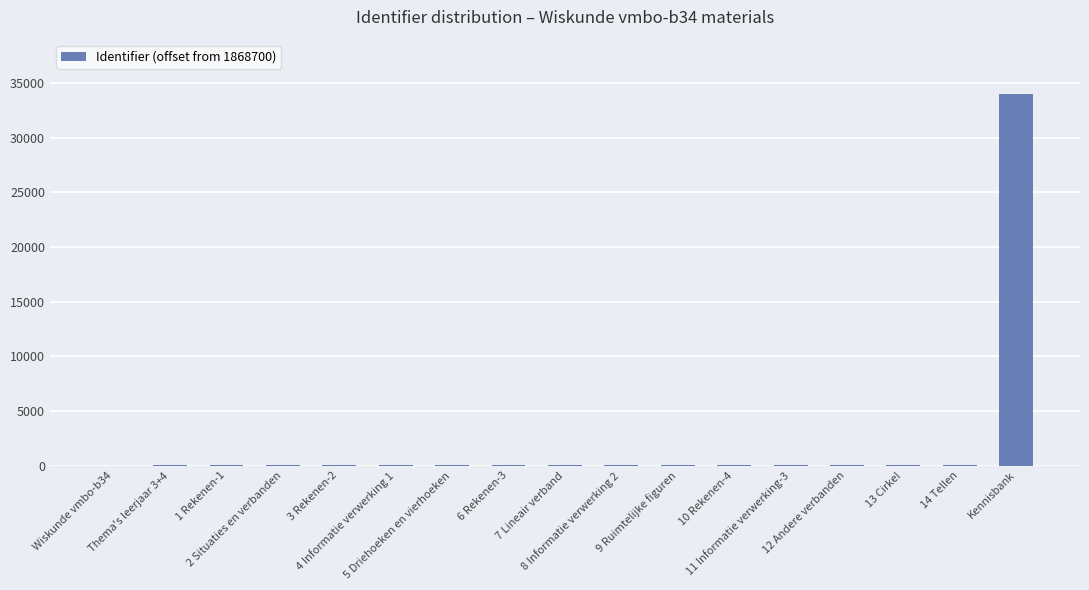

What is the maximum value shown in the chart?

33968